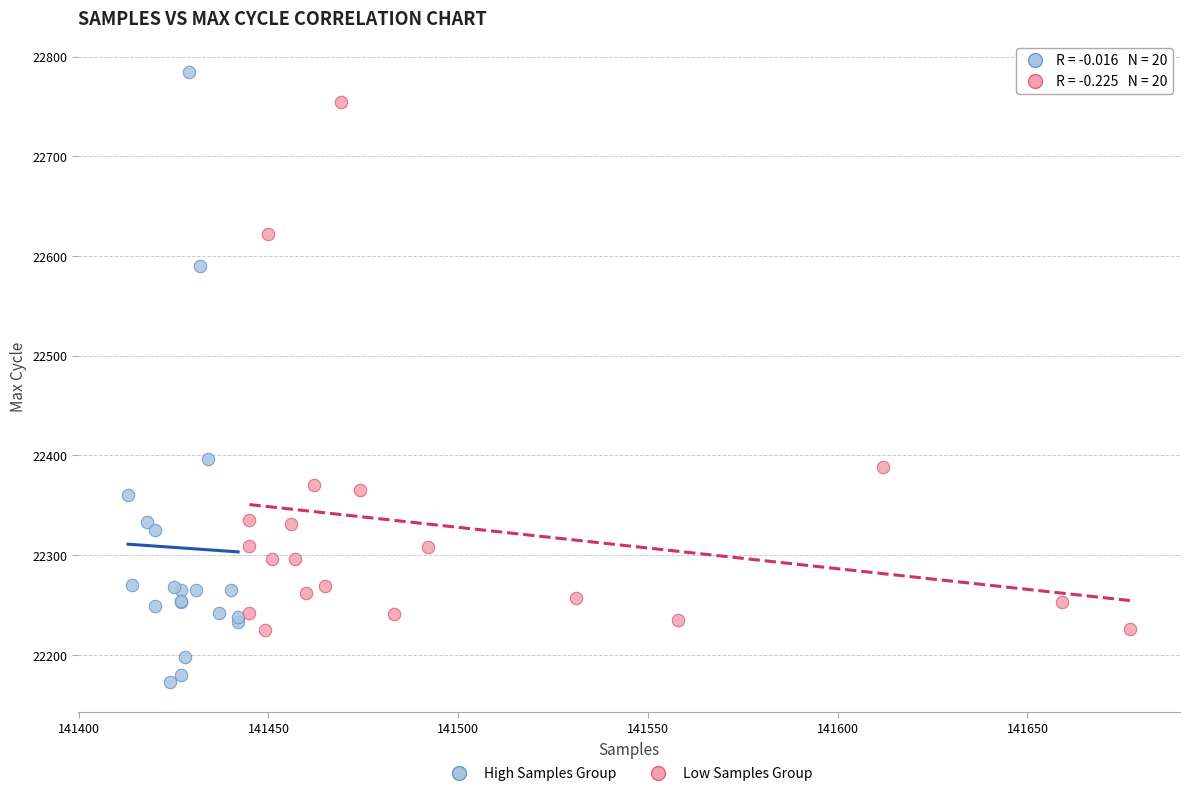

Which series has the largest Y range (max minus min)?

High Samples Group